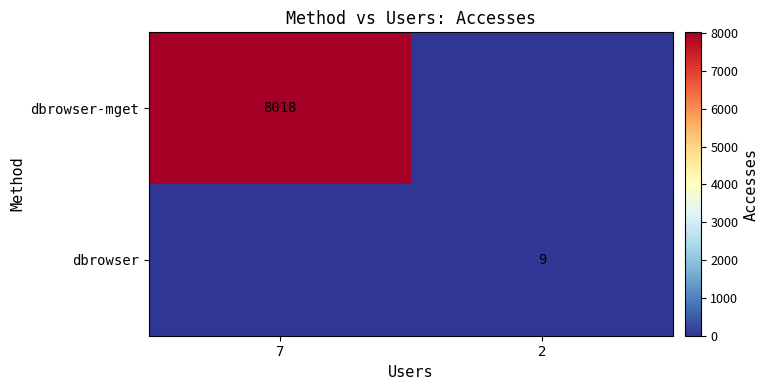

Between 7 and 2, which is larger?

7